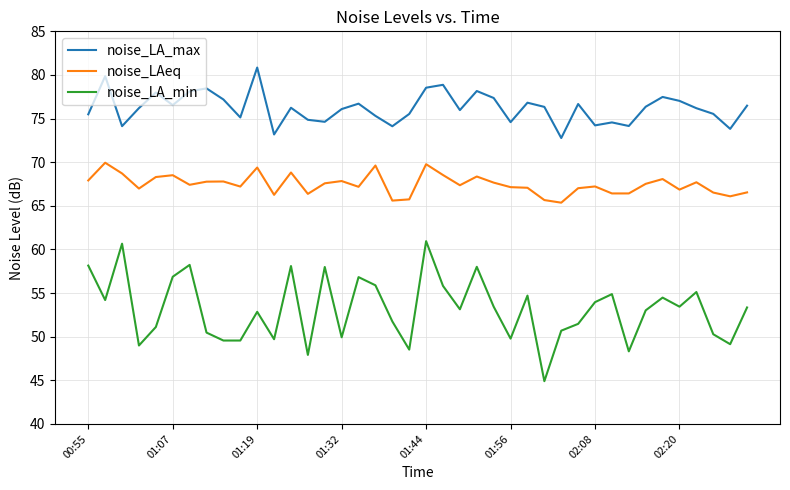

True or false: noise_LA_min and noise_LA_max intersect in this chart.

False